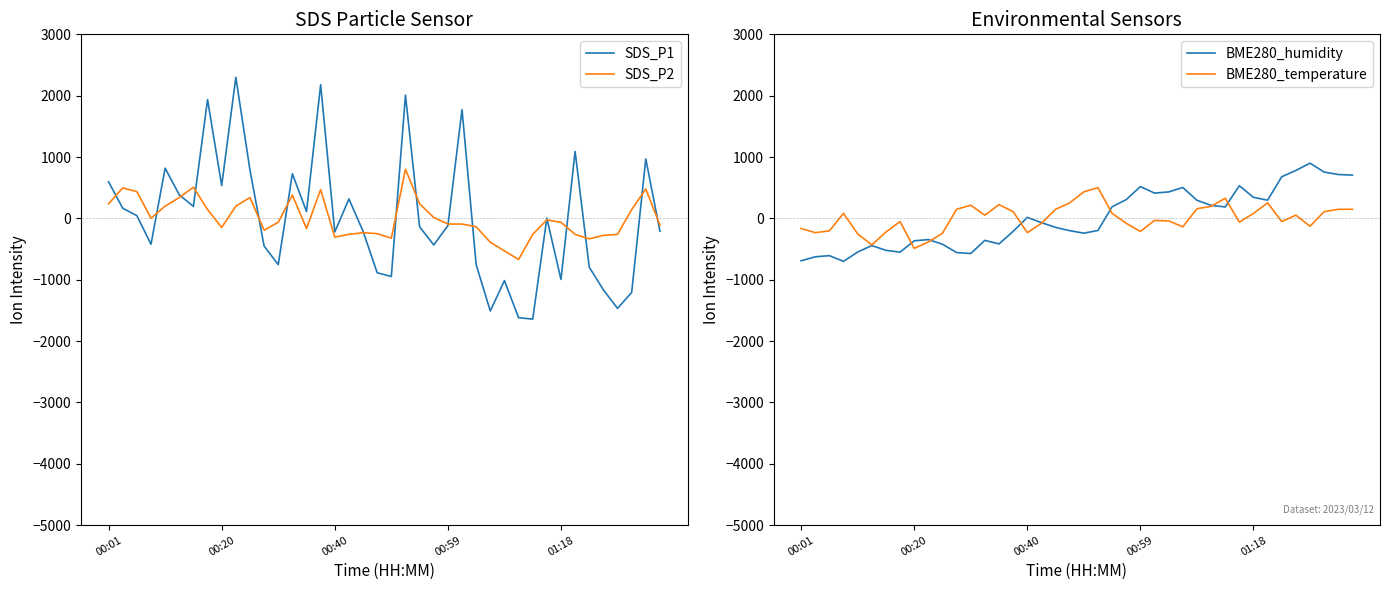

Between 33 and 6, which is larger?

33